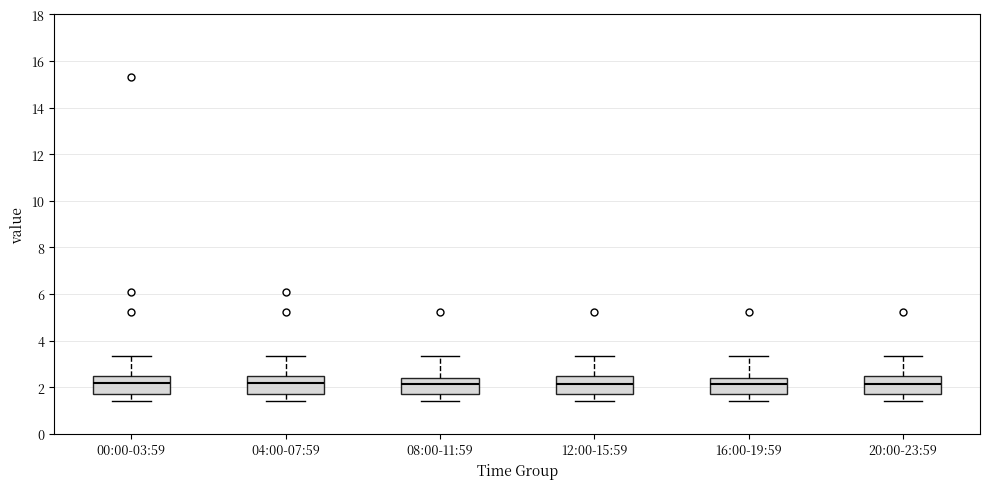

Where is the lower edge of the box for 12:00-15:59 on the y-axis? The values are not printed on the chart, so give them approximately, as read against the axis.

1.8